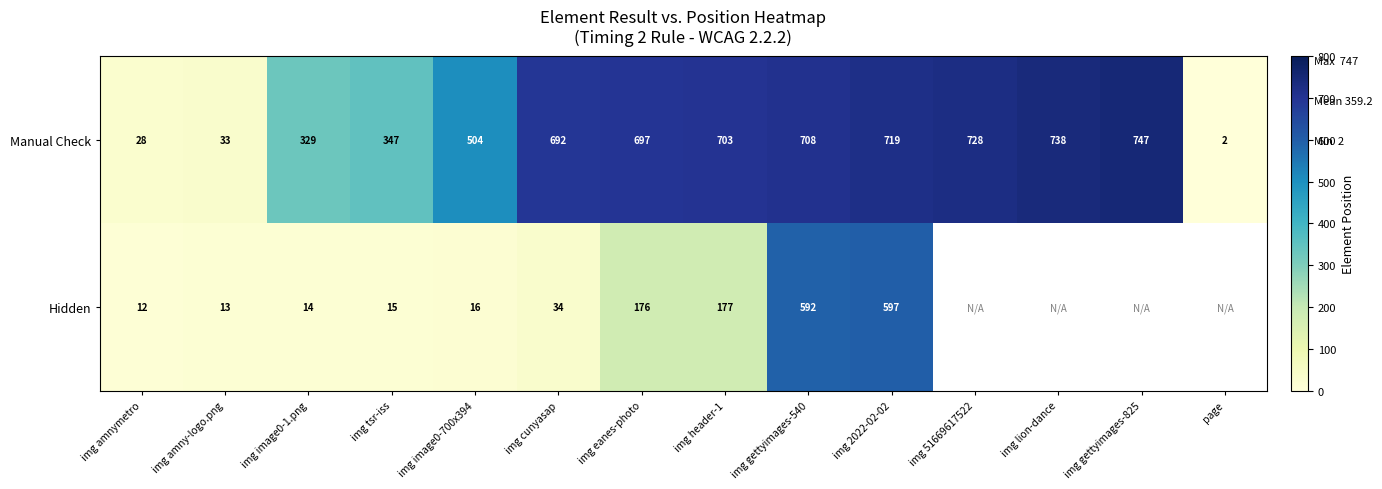

At which category is the sum across all series the highest?

img 2022-02-02